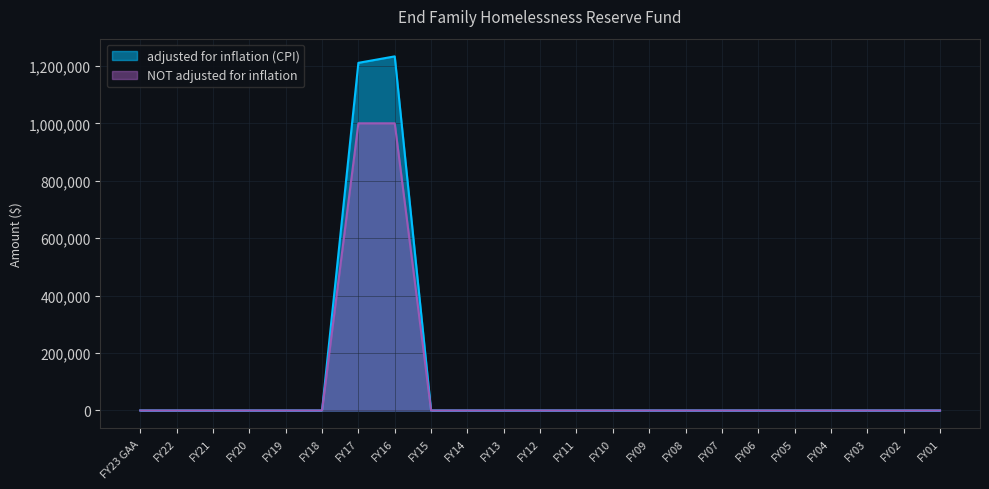

True or false: adjusted for inflation (CPI) has a value of 0 at FY02.

True